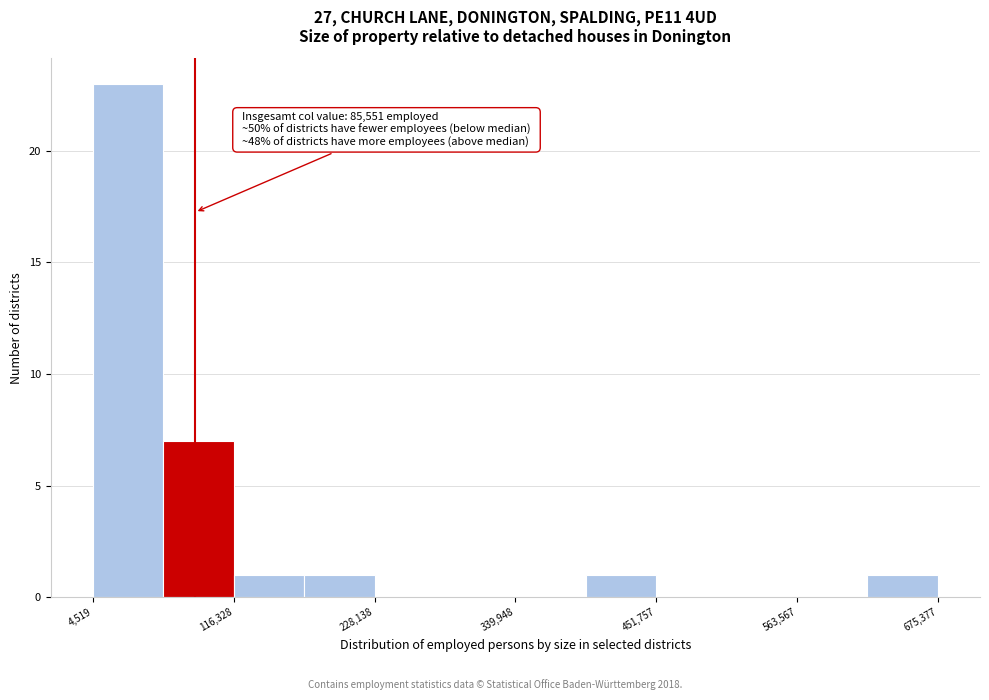

Read against the x-axis, roughly where is the centre of the tallest bar?

40000